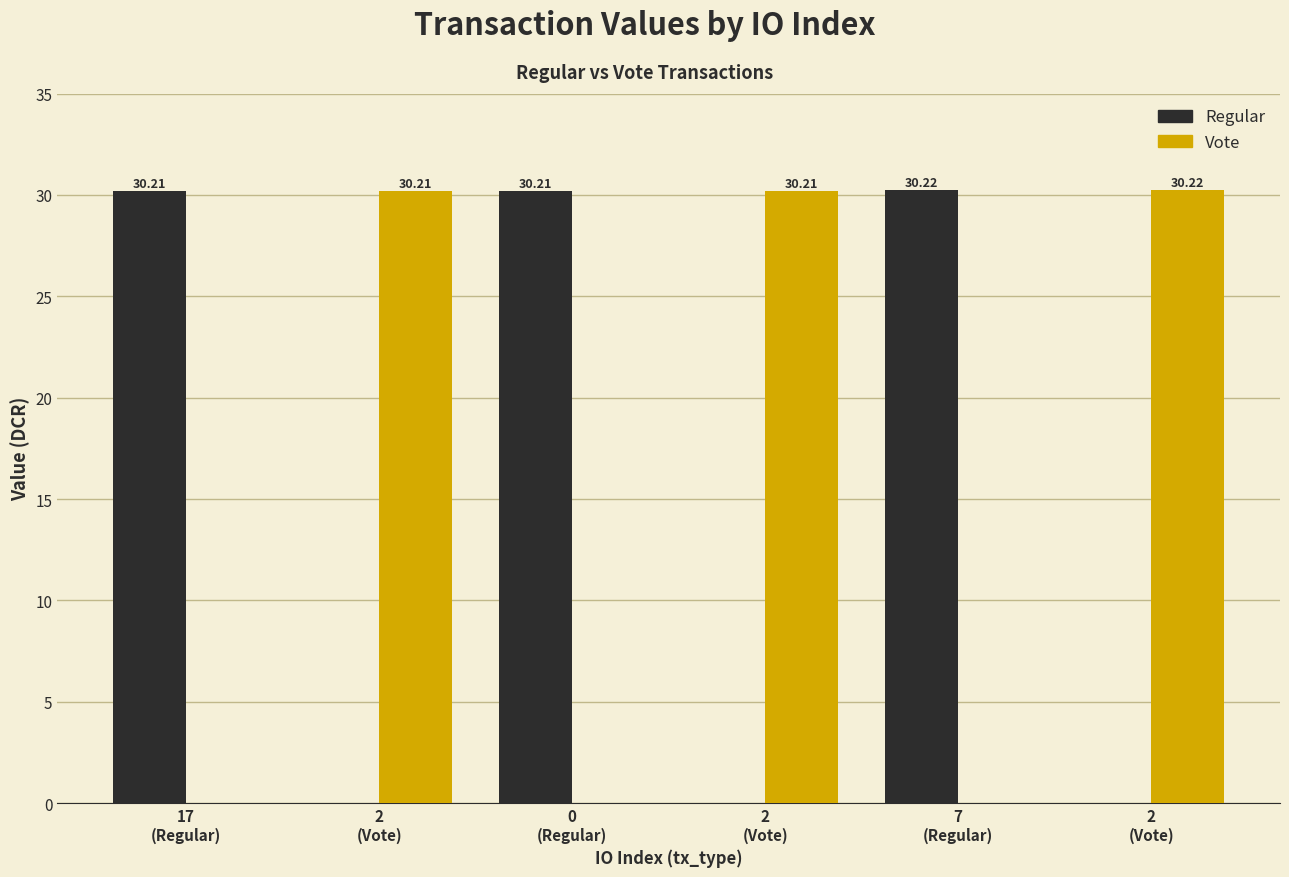

Which series changed the most between 2
(Vote) and 0
(Regular)?

Regular